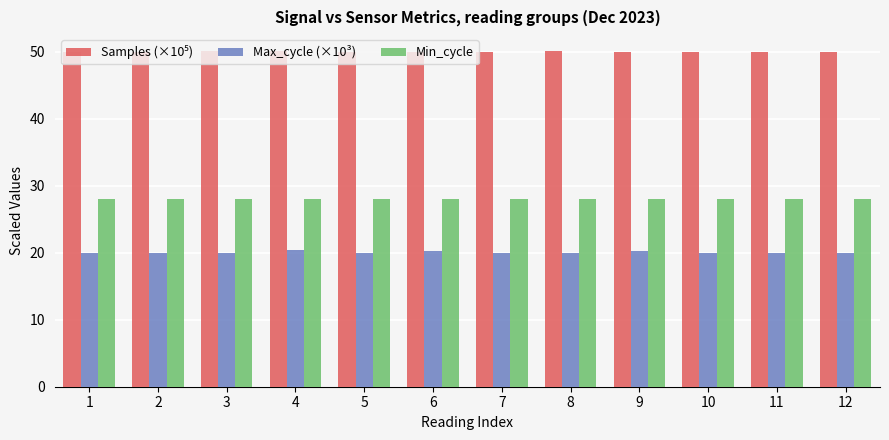

The value of Min_cycle at 12 is 16.6. True or false?

False